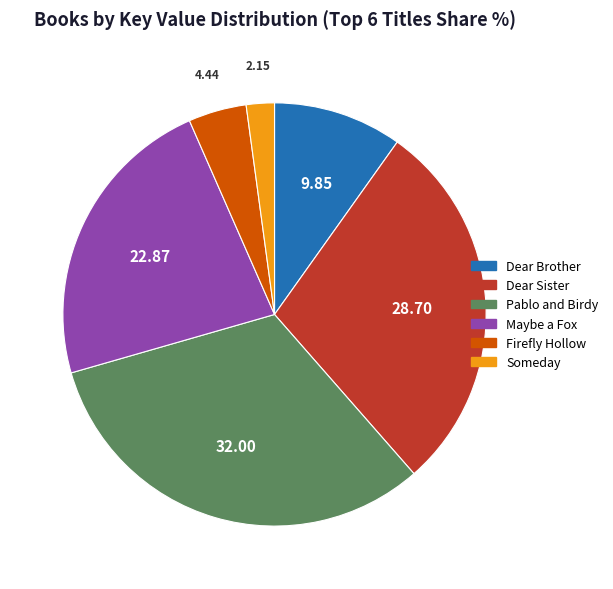

The Someday slice represents 2% of the pie. True or false?

True